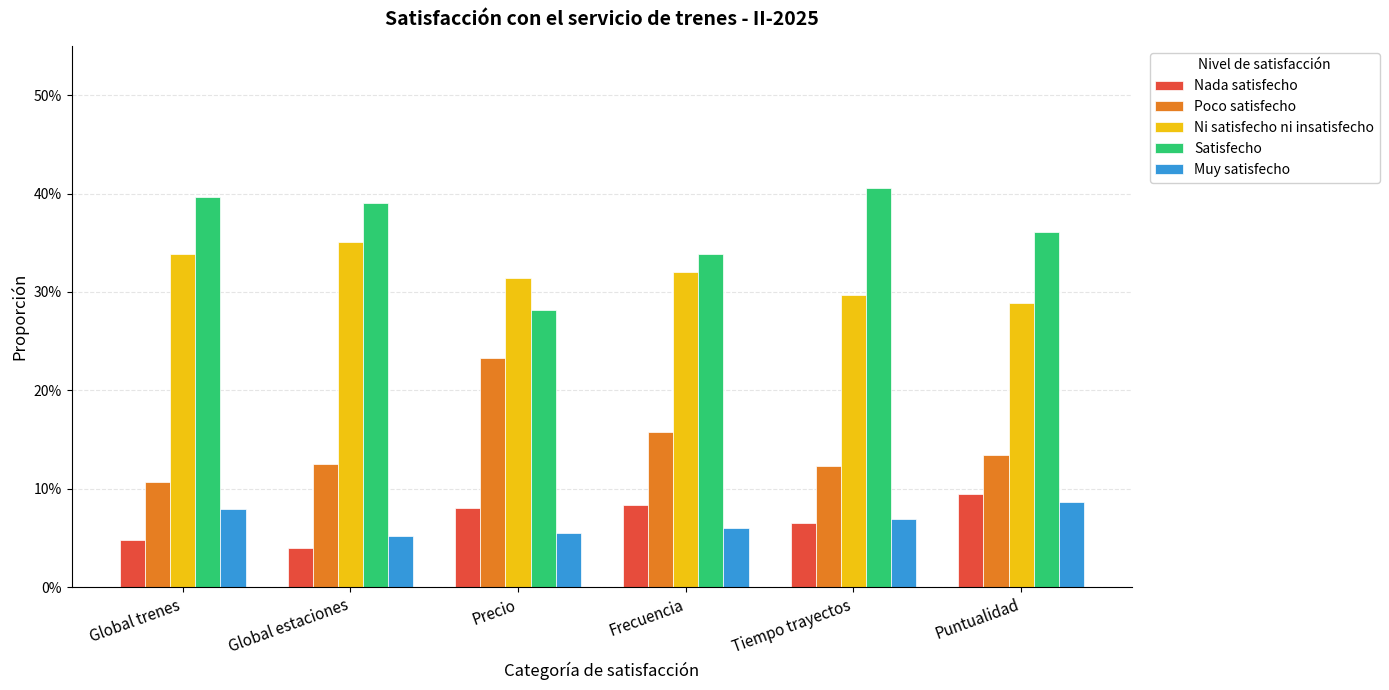

Reading left to right, what are all the values shown in this chart?

Nada satisfecho: 0.0	0.0	0.1	0.1	0.1	0.1
Poco satisfecho: 0.1	0.1	0.2	0.2	0.1	0.1
Ni satisfecho ni insatisfecho: 0.3	0.4	0.3	0.3	0.3	0.3
Satisfecho: 0.4	0.4	0.3	0.3	0.4	0.4
Muy satisfecho: 0.1	0.1	0.1	0.1	0.1	0.1